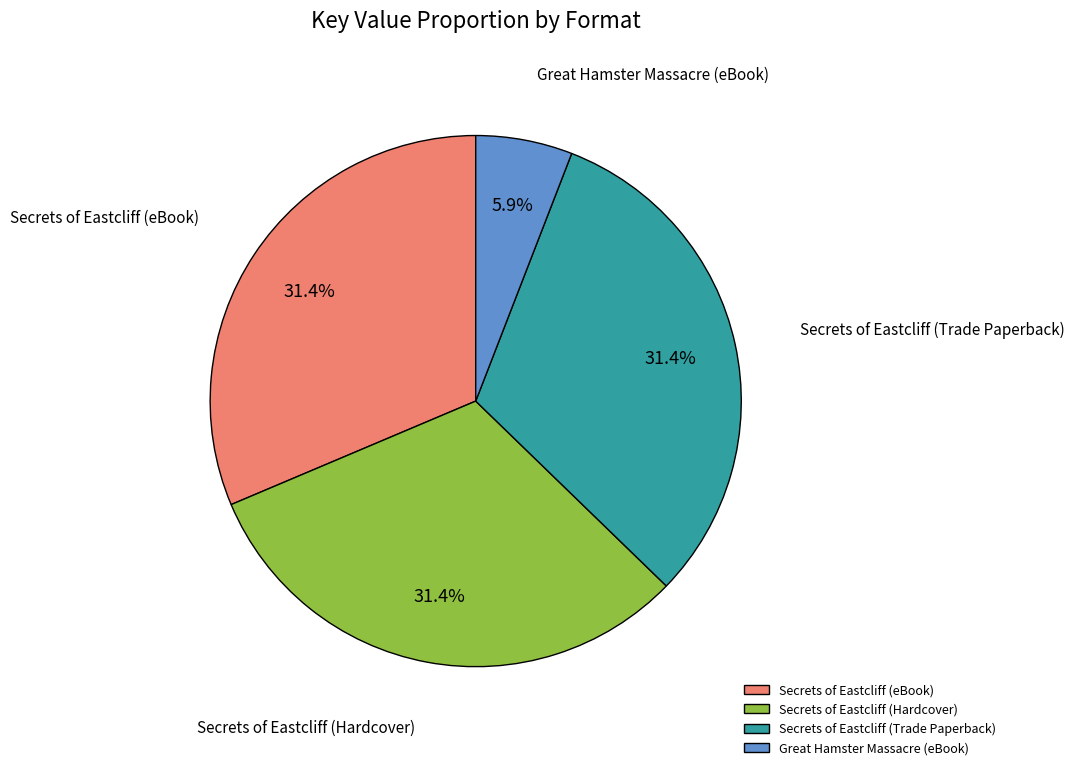

Is the sum of Great Hamster Massacre (eBook) and Secrets of Eastcliff (Hardcover) greater than half?

No